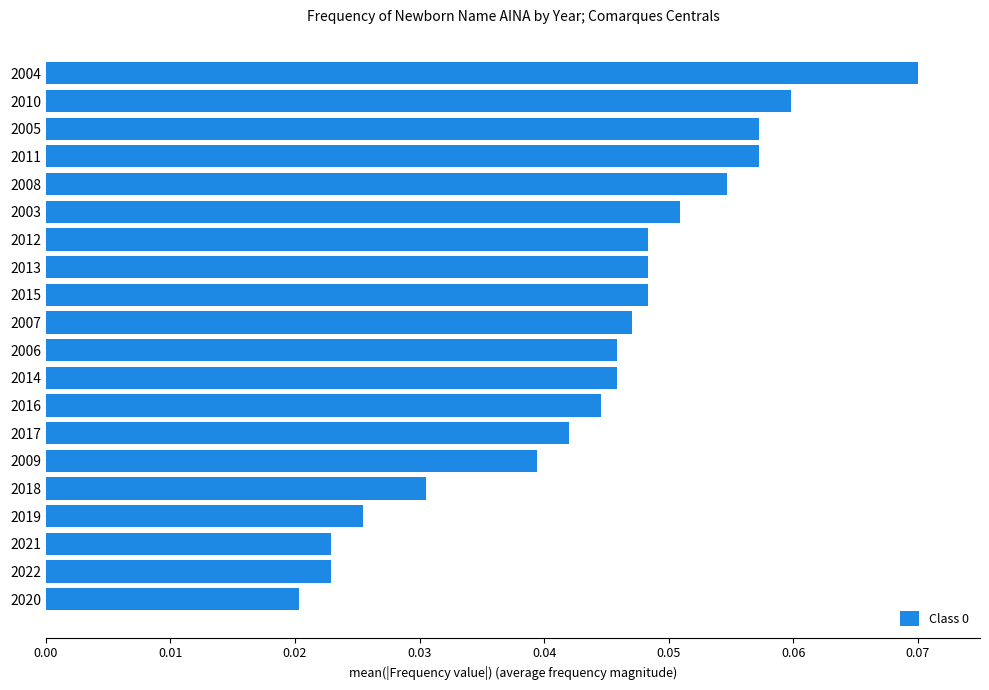

At which category does the chart reach its minimum across all series?

2020